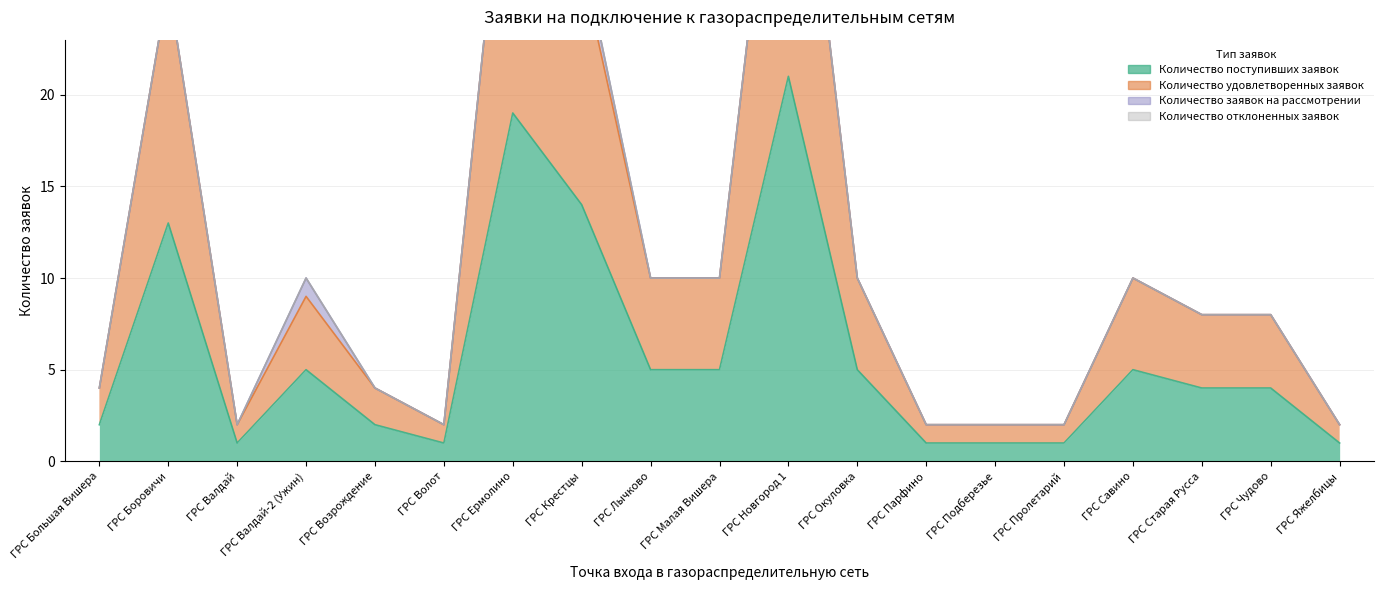

Which category has the highest value across all series?

ГРС Новгород 1